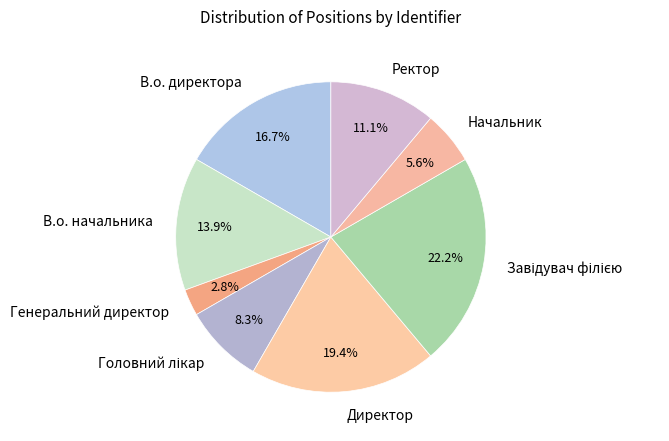

What is the smallest slice in the pie chart?

Генеральний директор